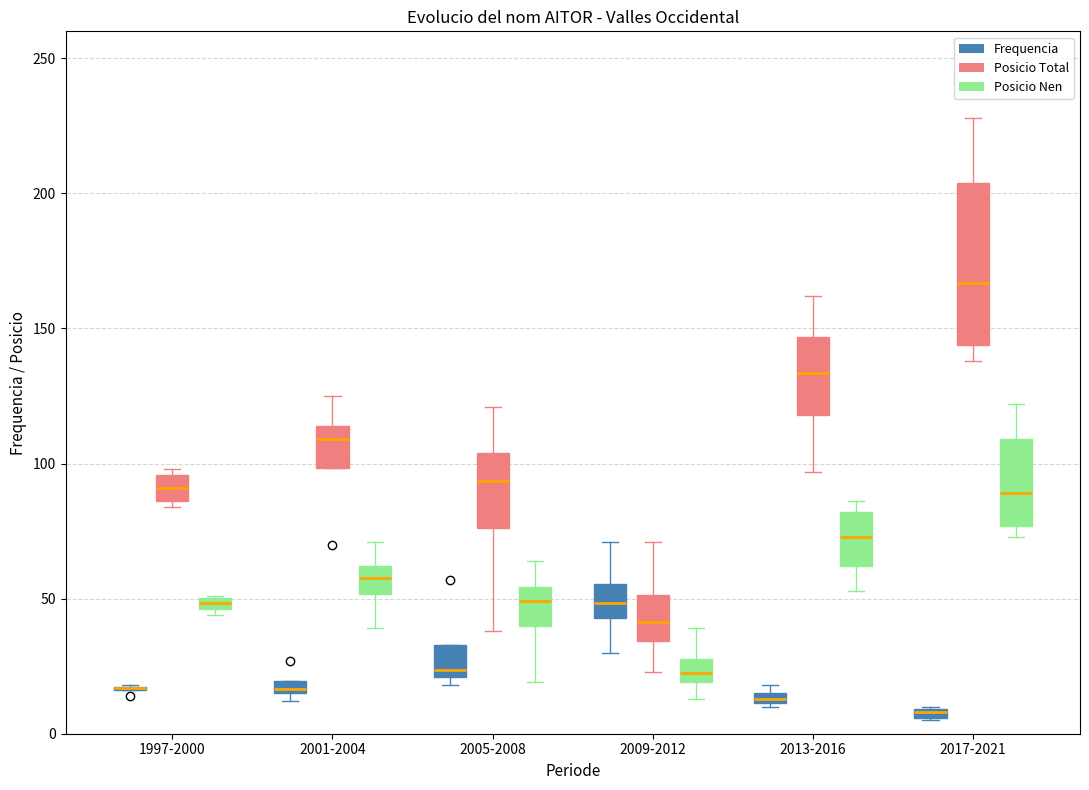

Which box is the tallest, from its lower edge to its upper edge?

2017-2021 (Posicio Total)